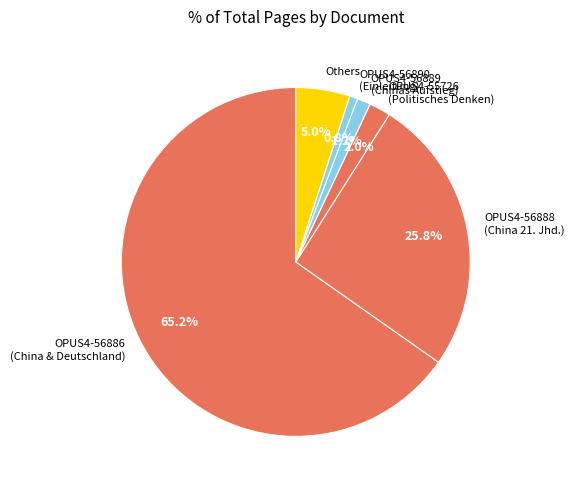

Is there a majority slice in this chart?

Yes